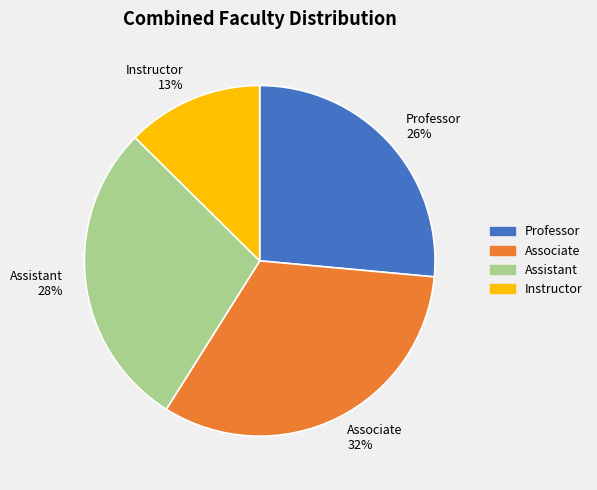

To the nearest percent, what portion does Assistant represent?

28%